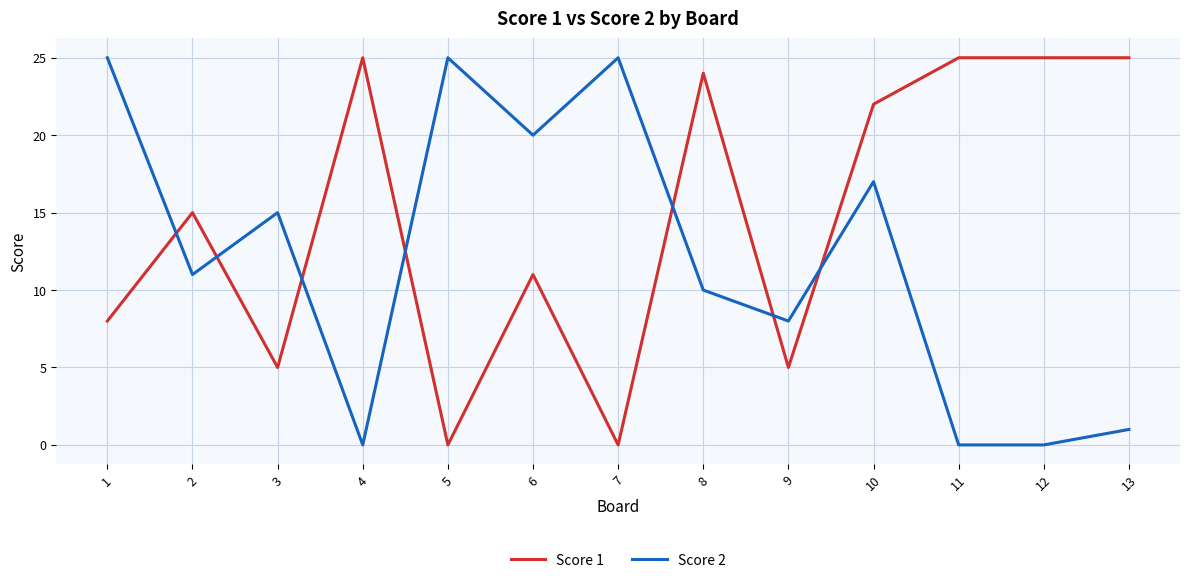

What is the maximum value shown in the chart?

25